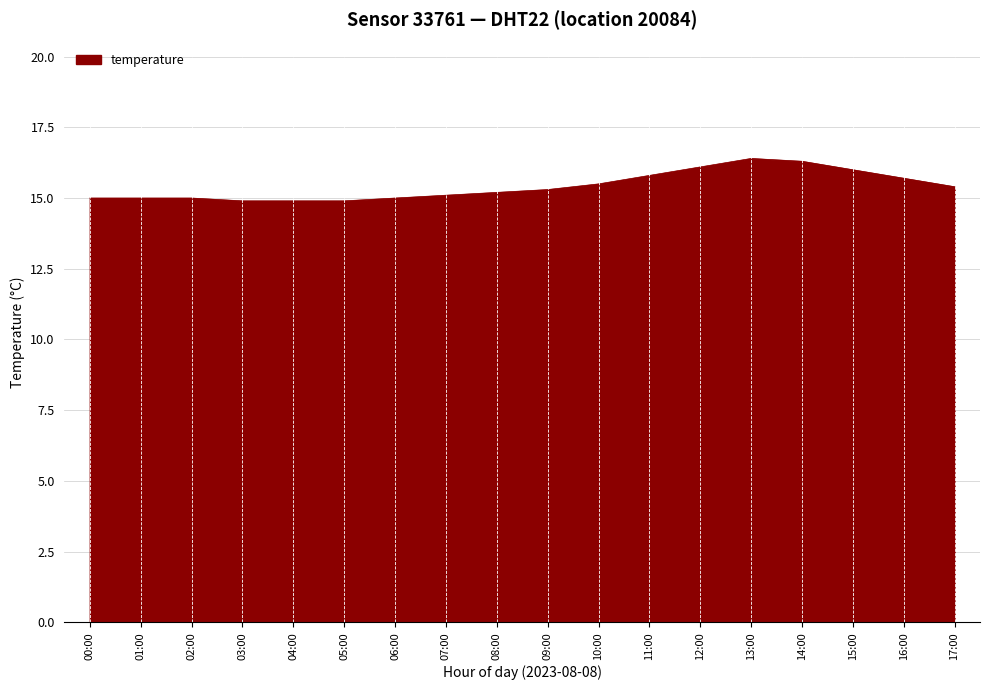

What is the approximate value at 15:00?

16.0